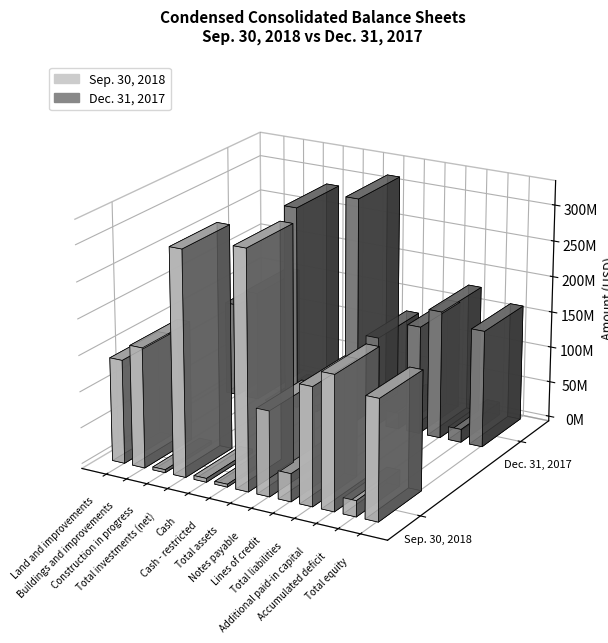

Reading left to right, extract all data points from this chart.

Sep. 30, 2018: Land and improvements=143202000	Buildings and improvements=166158000	Construction in progress=4121000	Total investments (net)=309985000	Cash=5284000	Cash - restricted=3929000	Total assets=327007000	Notes payable=117082000	Lines of credit=38511000	Total liabilities=162043000	Additional paid-in capital=184260000	Accumulated deficit=-22058000	Total equity=164964000
Dec. 31, 2017: Land and improvements=131169000	Buildings and improvements=153456000	Construction in progress=750000	Total investments (net)=285571000	Cash=8501000	Cash - restricted=8229000	Total assets=312943000	Notes payable=123770000	Lines of credit=22302000	Total liabilities=150767000	Additional paid-in capital=177598000	Accumulated deficit=-18173000	Total equity=162176000